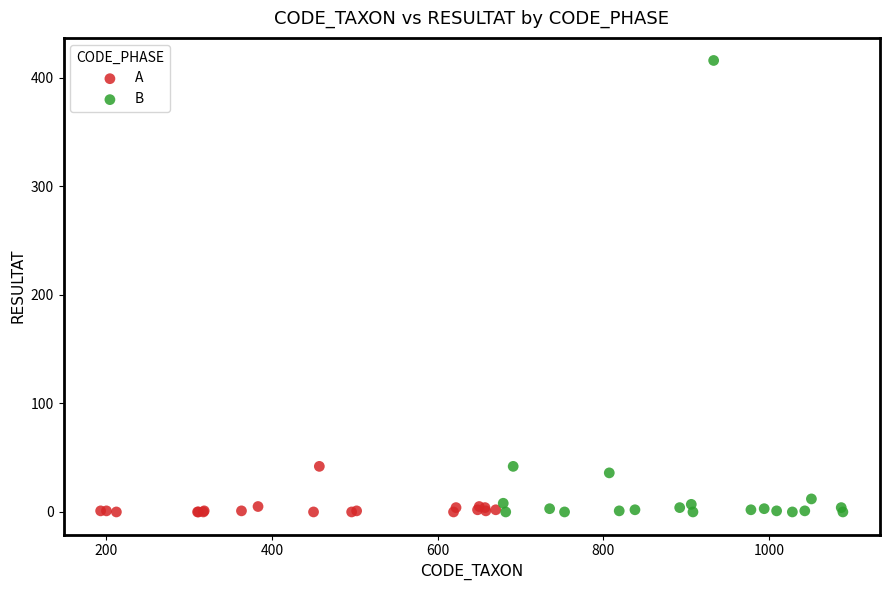

Which series reaches the maximum Y coordinate?

B